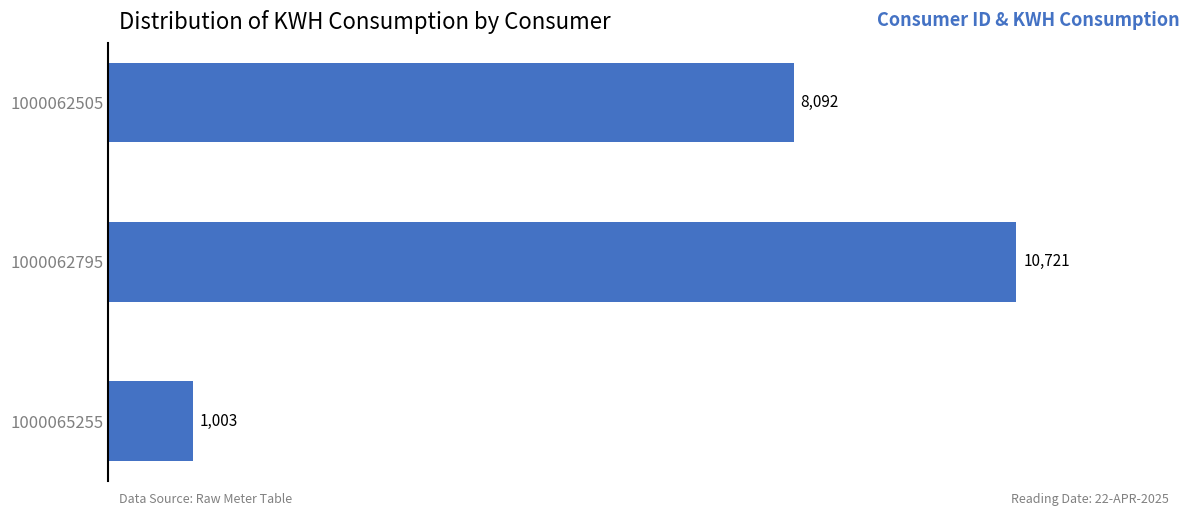

Are the bars grouped side by side (vs. stacked)?

No